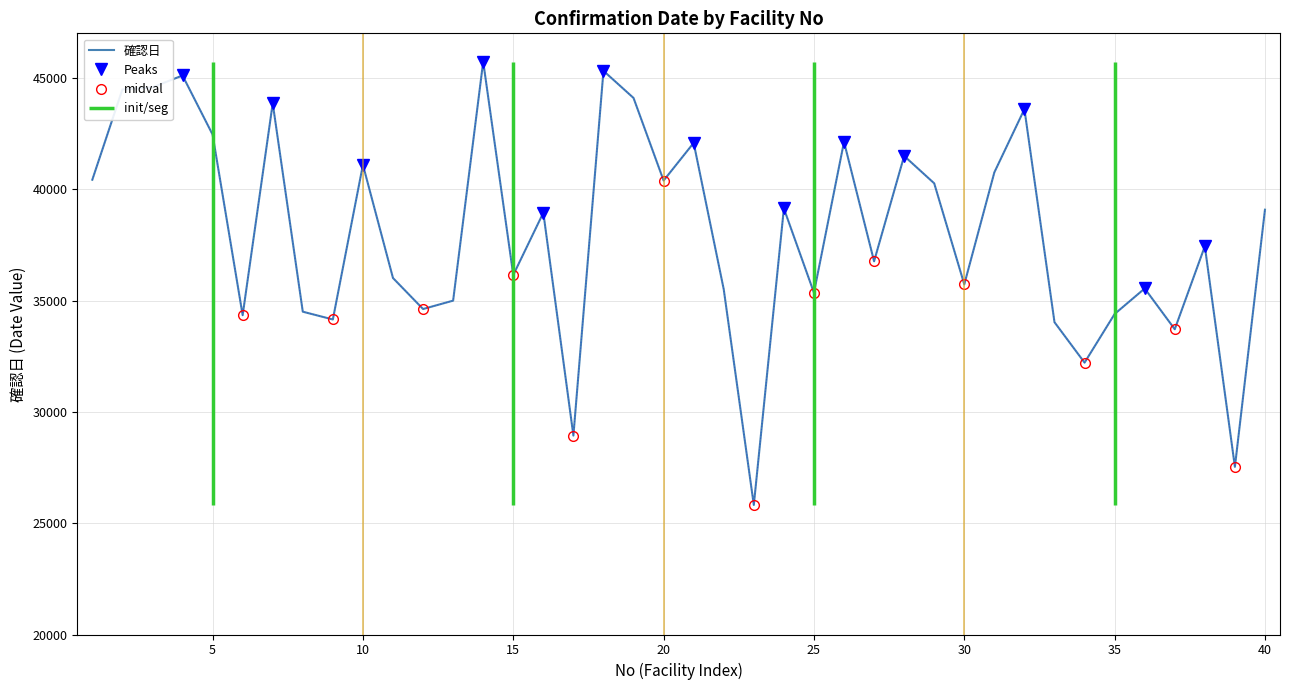

Where is the first local minimum?

6